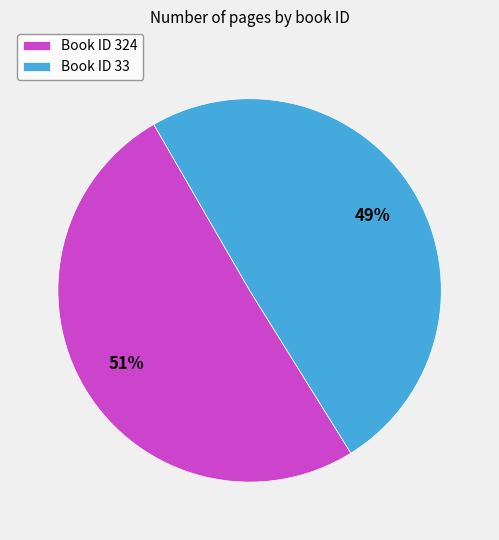

Does any single category account for the majority?

Yes